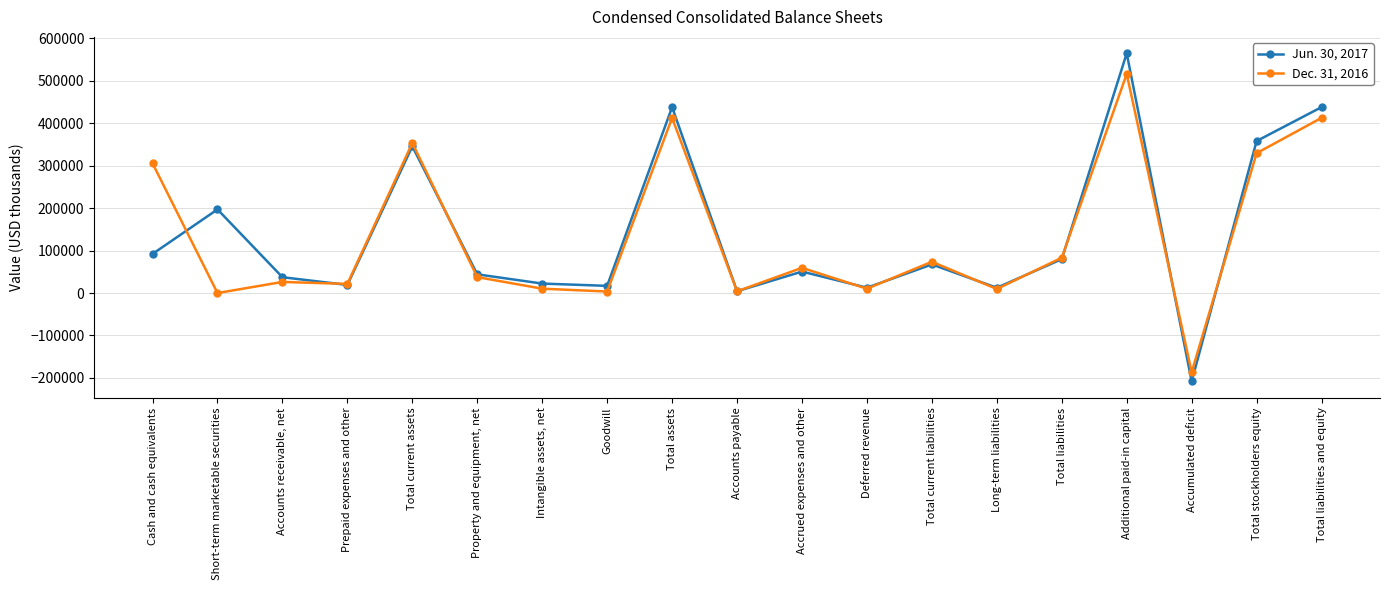

What is the total value across all series at Total current liabilities?

141105